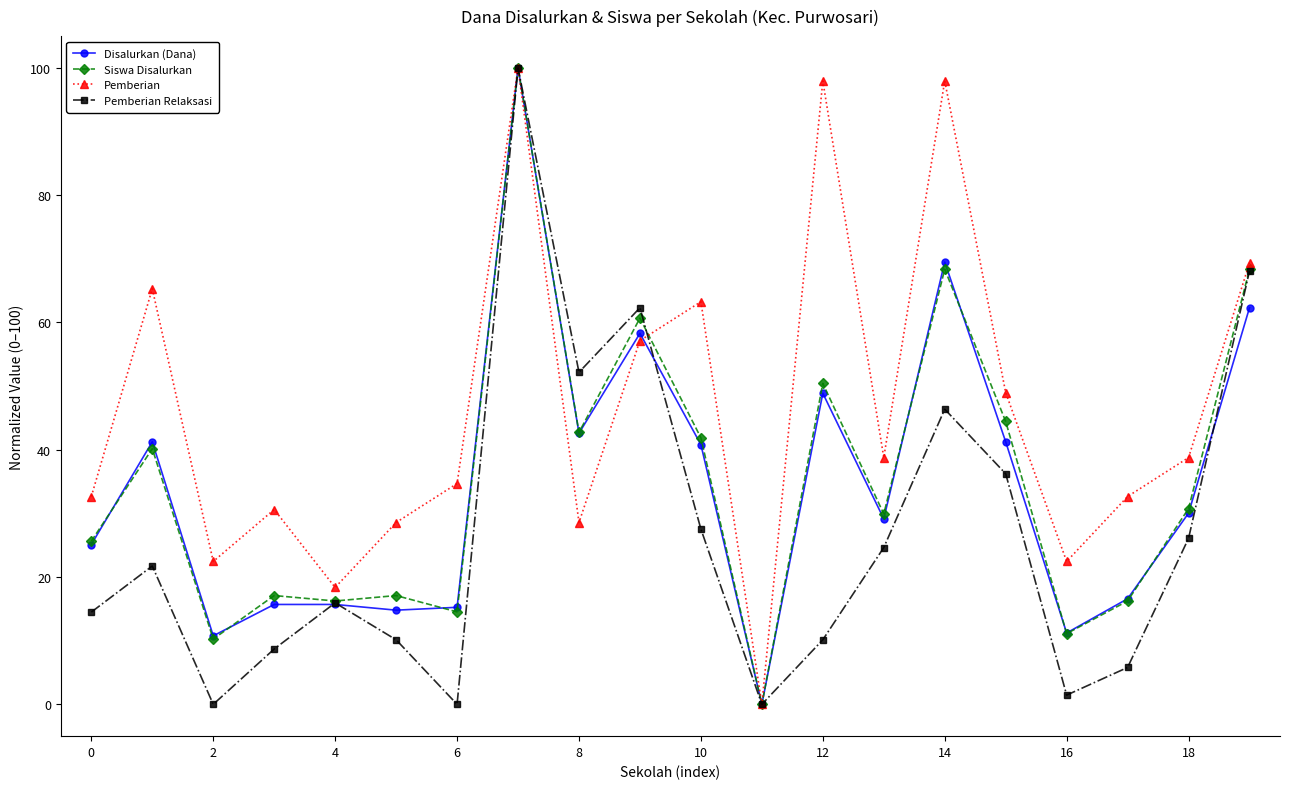

What is the maximum value for Pemberian?

100.0